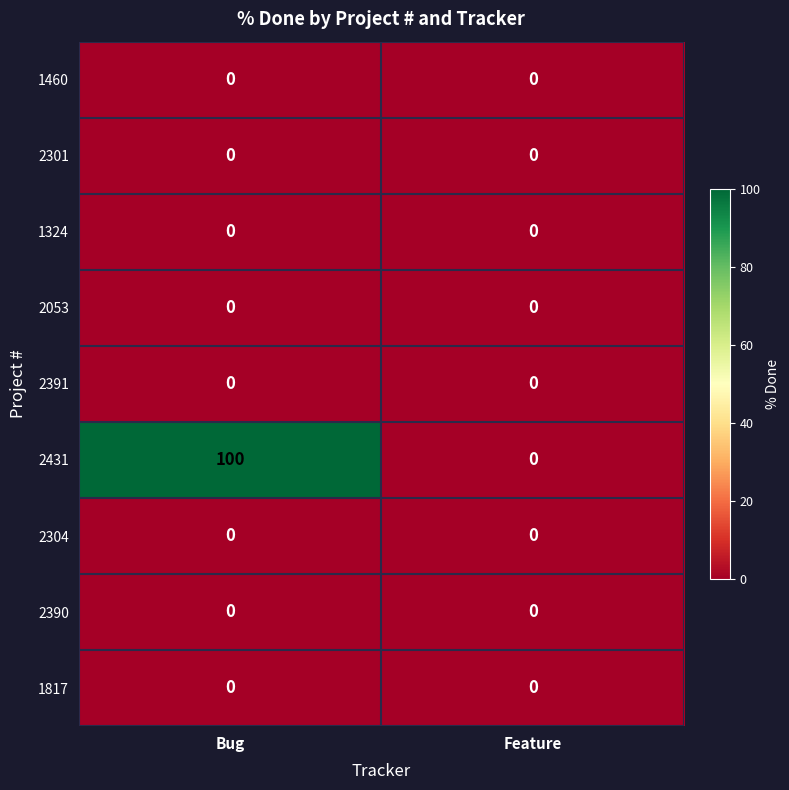

The 2301 series shows 0 at Feature. True or false?

True